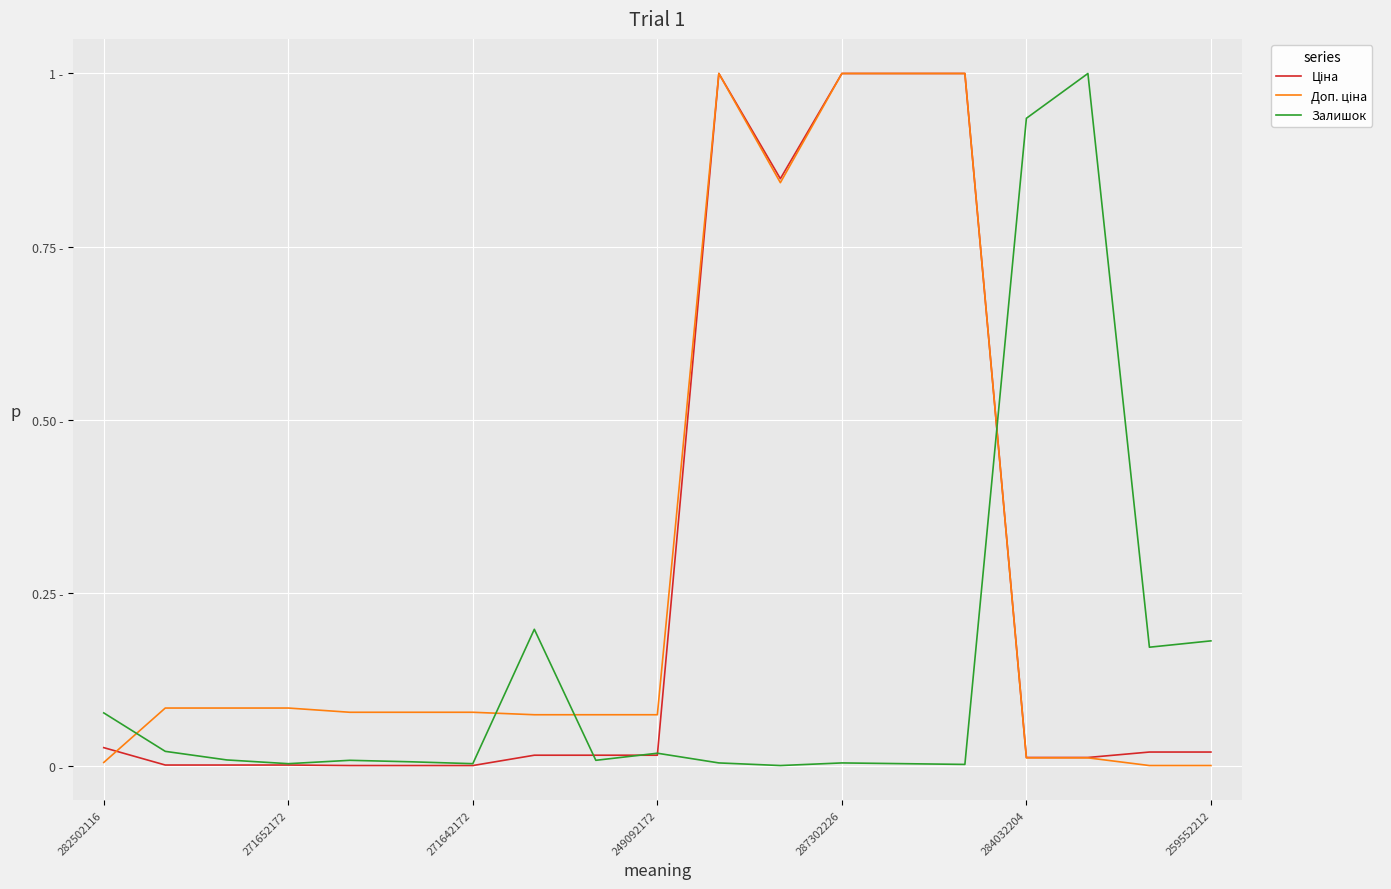

At which category is the sum across all series the highest?

10